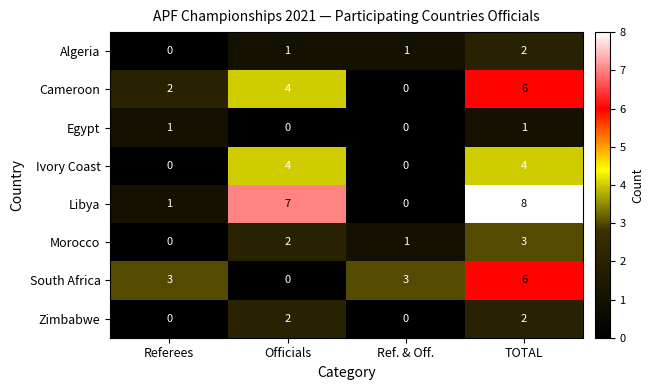

Is it true that Zimbabwe equals 0 at Officials?

False